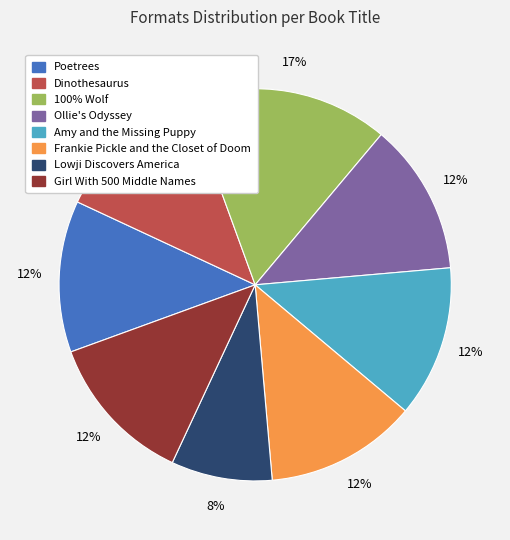

Which category has the smallest portion of the pie?

Lowji Discovers America